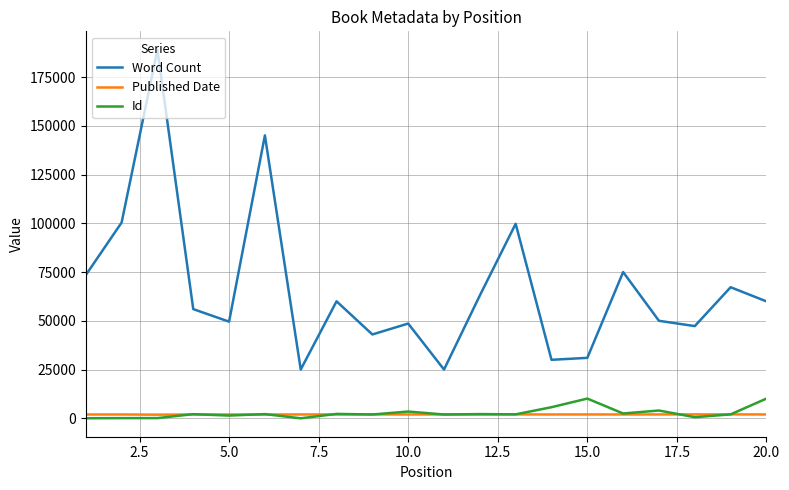

Which series has the largest range (max minus min)?

Word Count